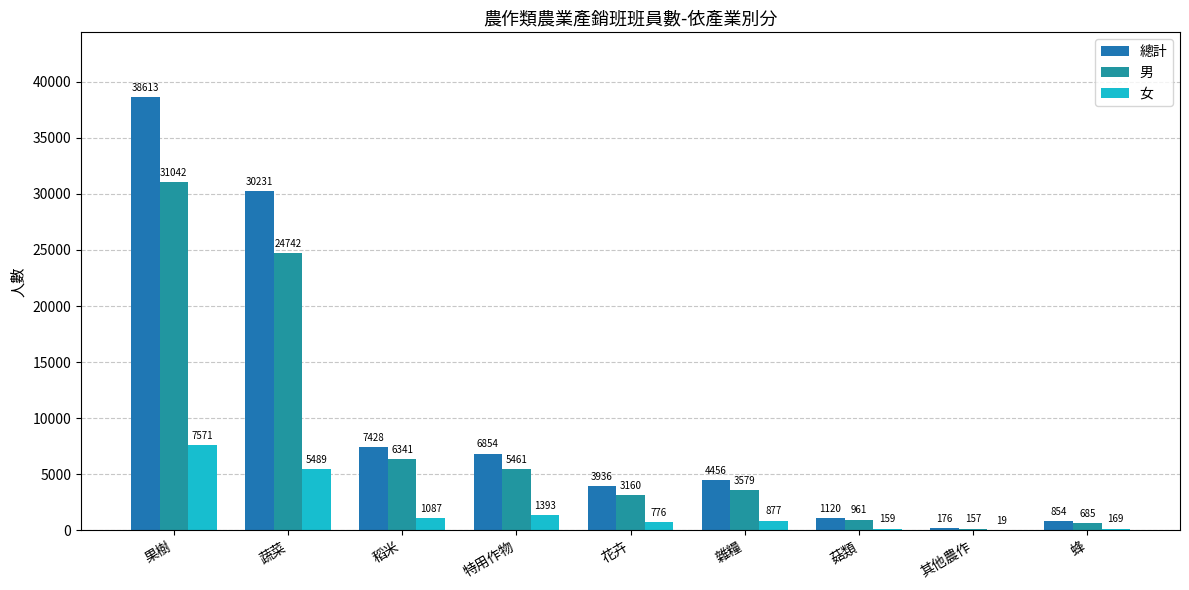

How many categories are shown in the chart?

9